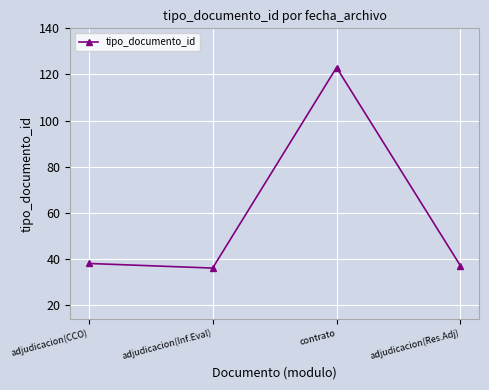

How many lines are shown in the chart?

1